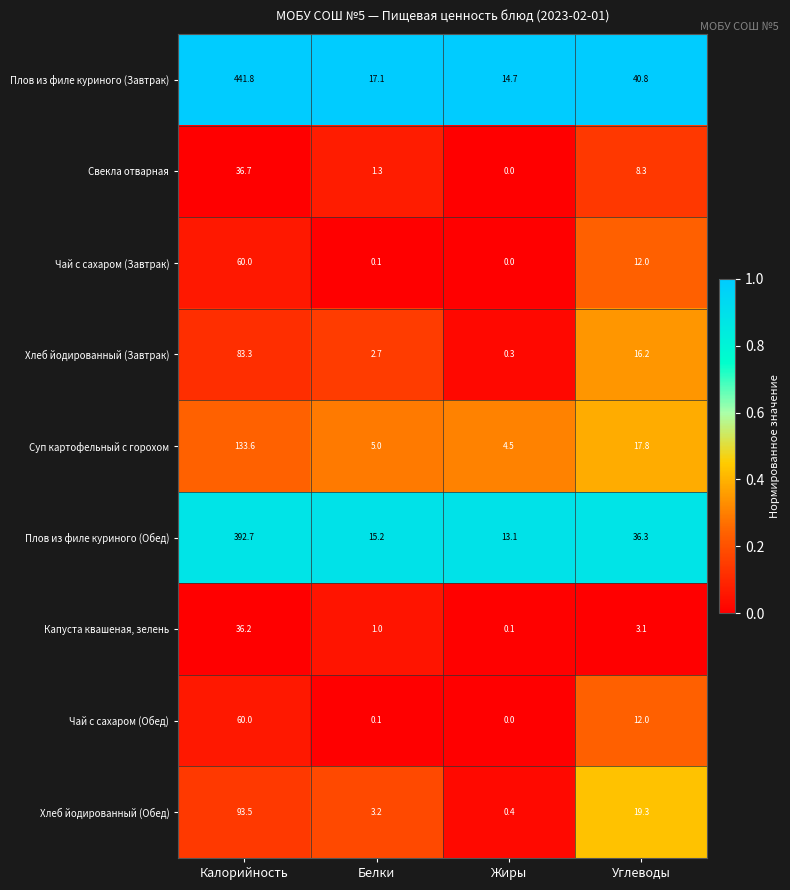

What is the difference between the highest and lowest values at Углеводы?

37.7